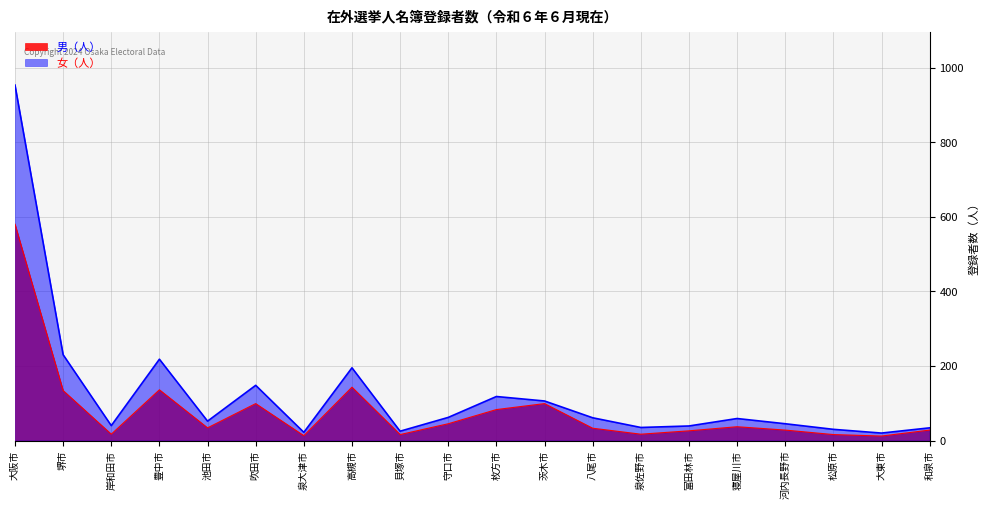

Read the 男（人） value at 池田市.

34